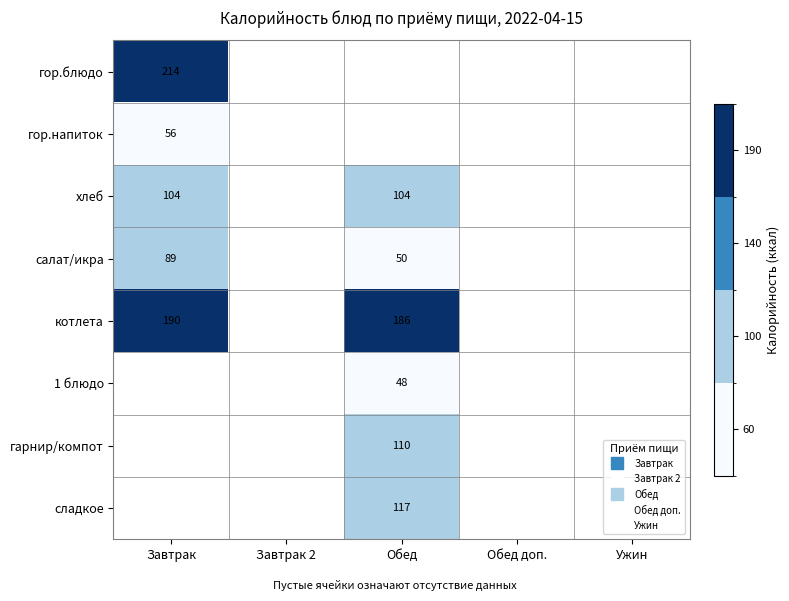

True or false: салат/икра has a value of 128.6 at Завтрак.

False